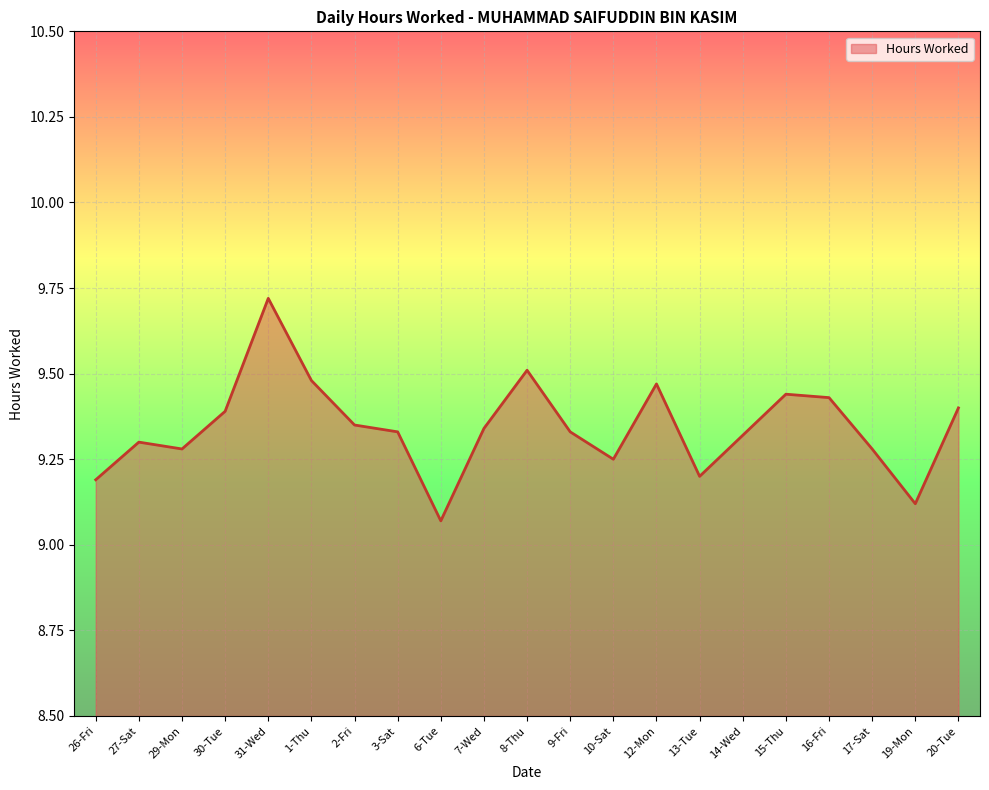

True or false: the data shows 16.7 at 8-Thu.

False